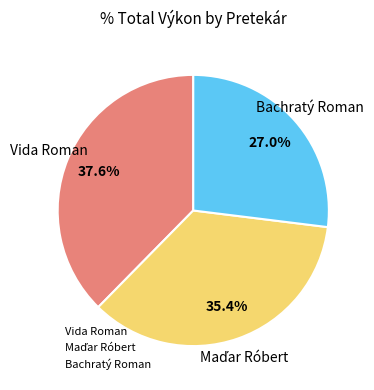

To the nearest percent, what portion does Vida Roman represent?

38%